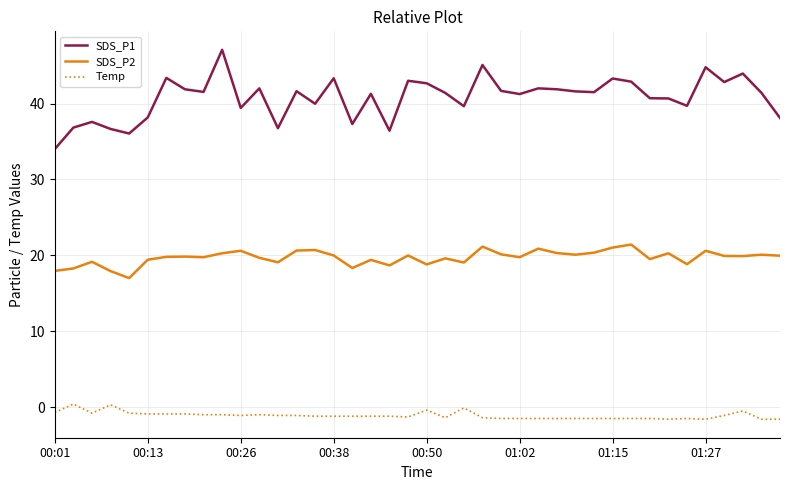

Which series has the widest spread of values?

SDS_P1